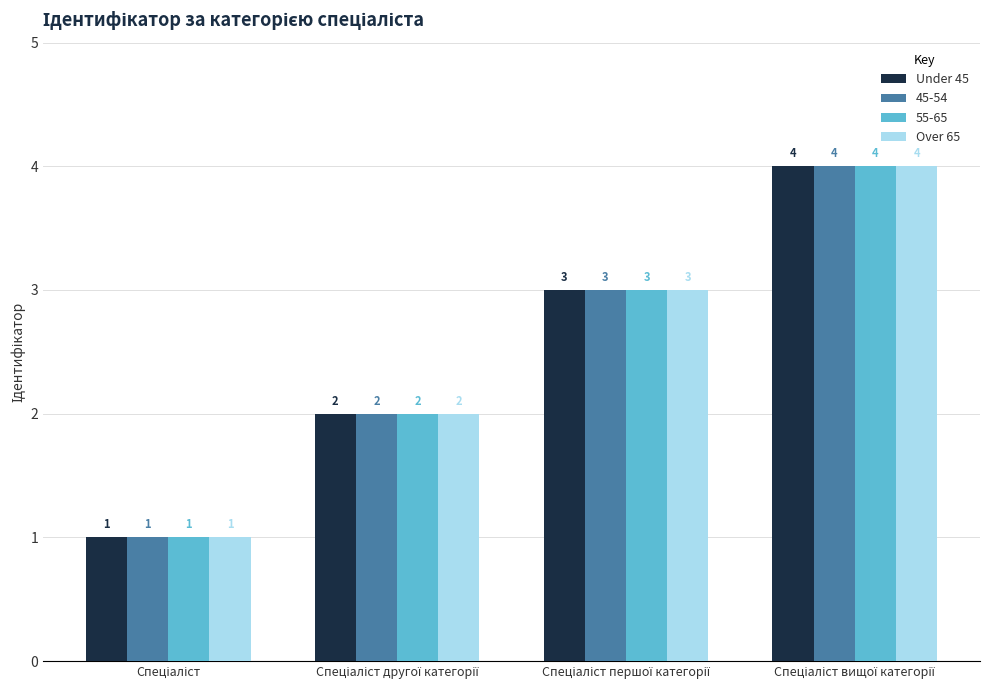

Count the number of data series in this chart.

4